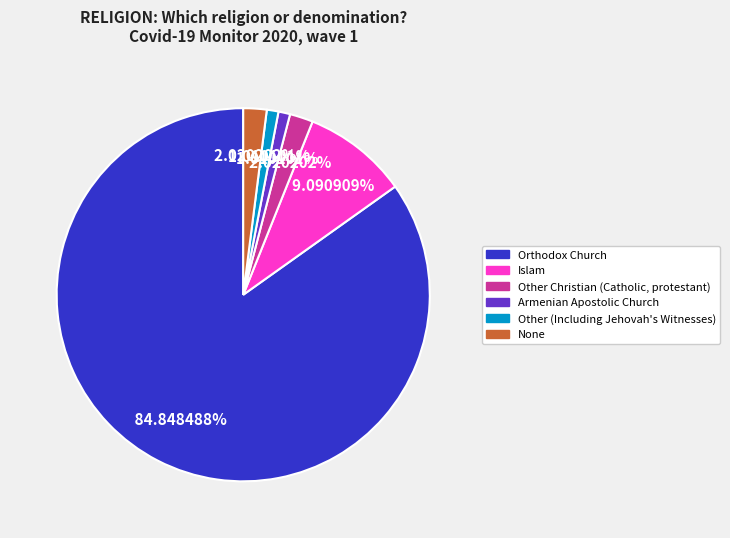

Is there any slice that represents more than half of the pie?

Yes